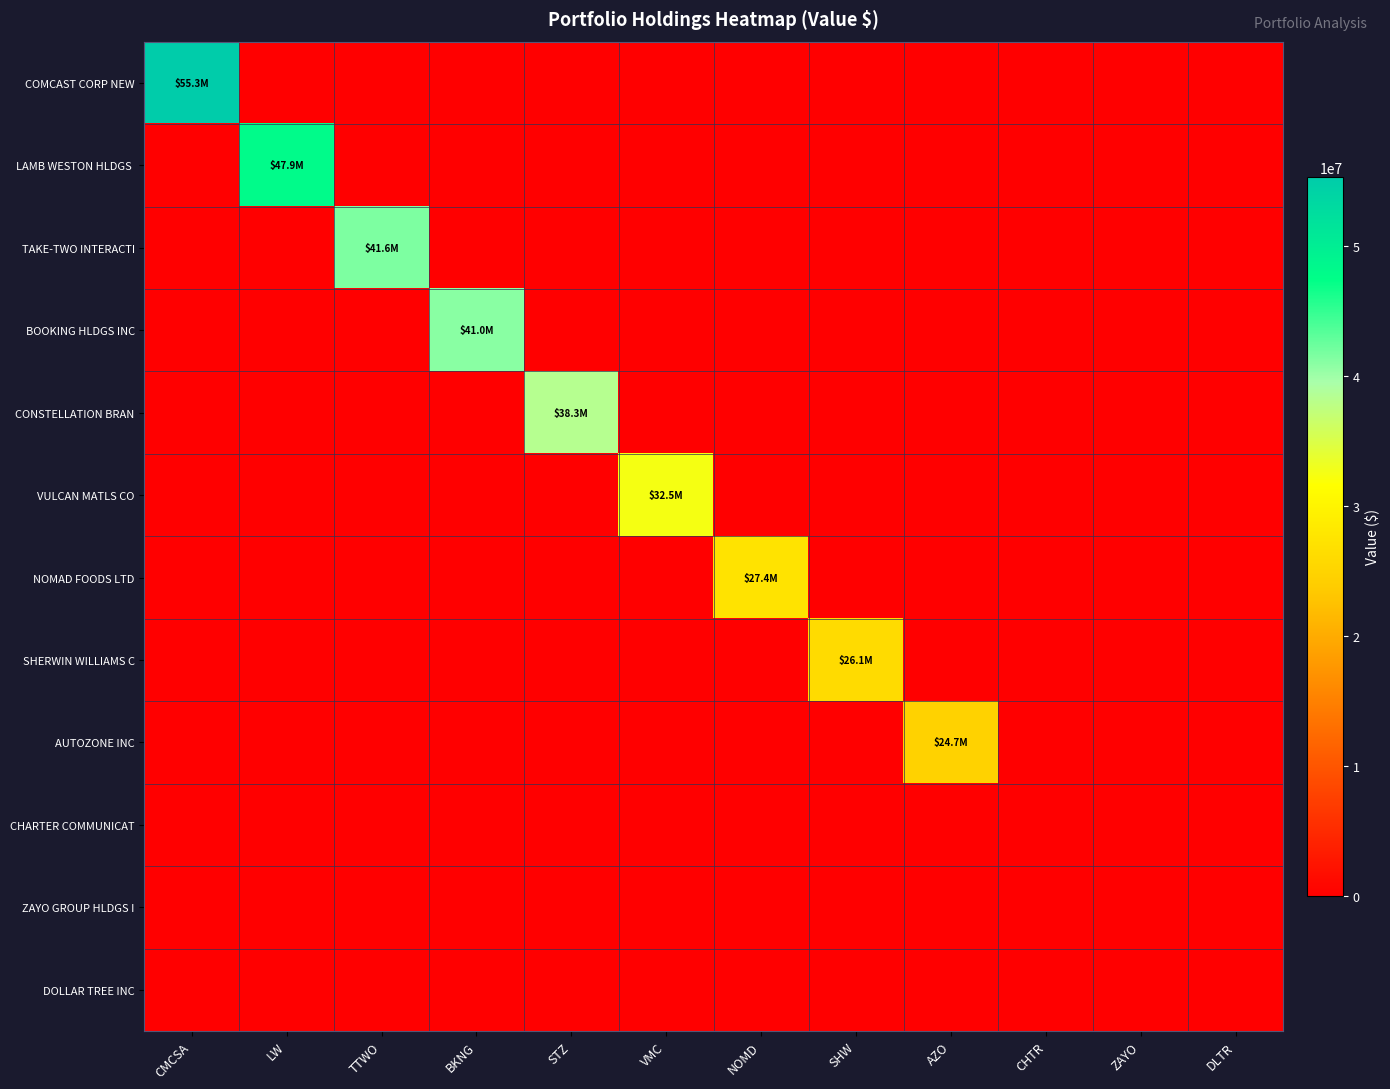

Which series has the largest range (max minus min)?

COMCAST CORP NEW